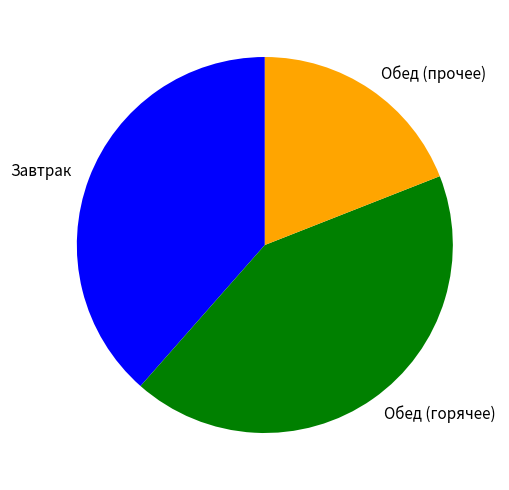

True or false: Обед (прочее) accounts for 8% of the total.

False